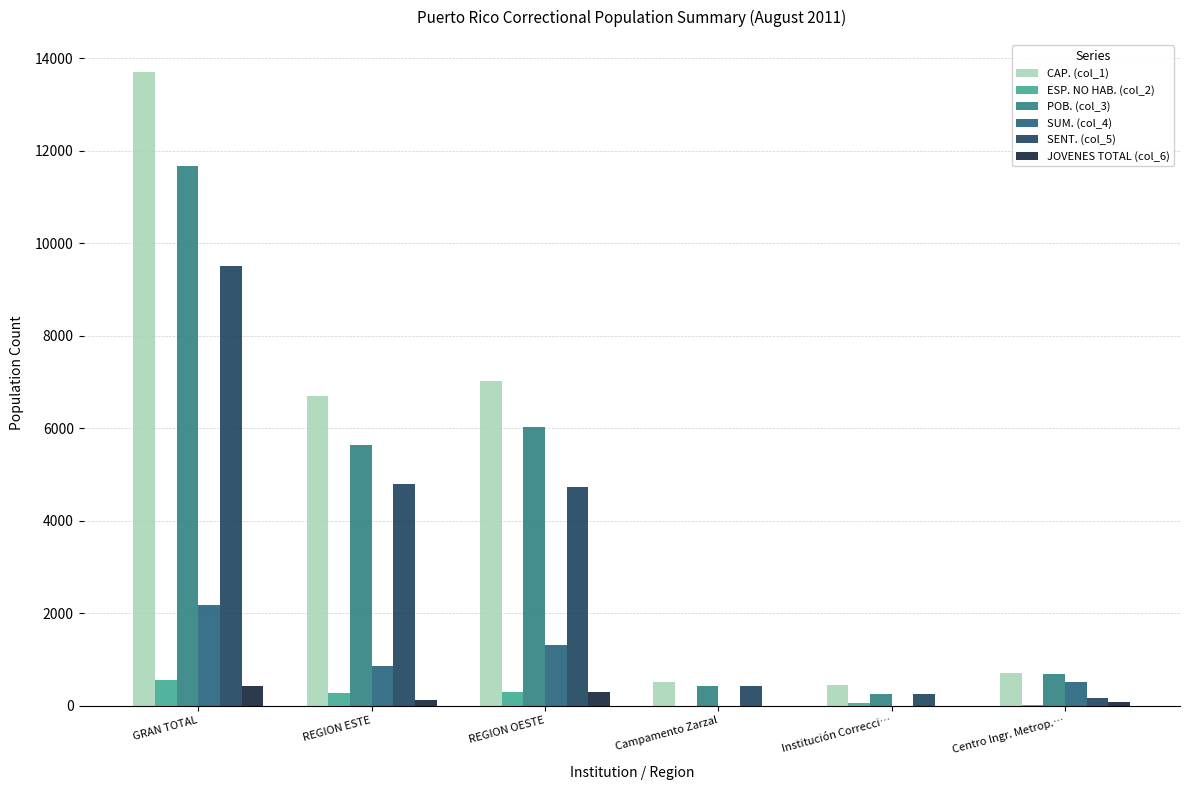

Does the chart contain stacked bars?

No